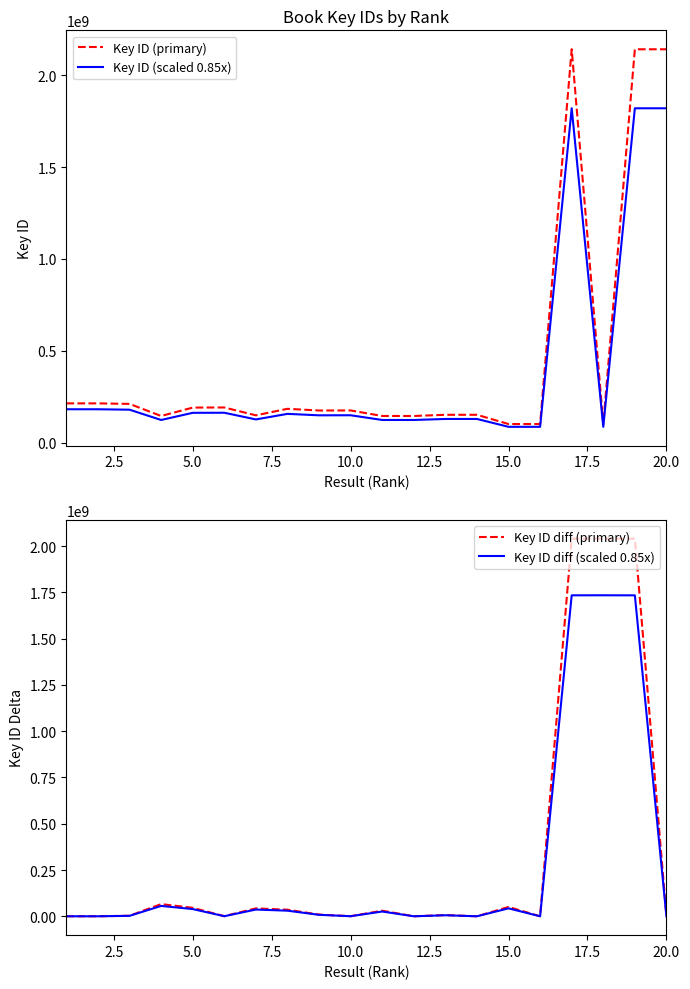

What is the highest value of the Key ID (primary) series?

2141173281.0